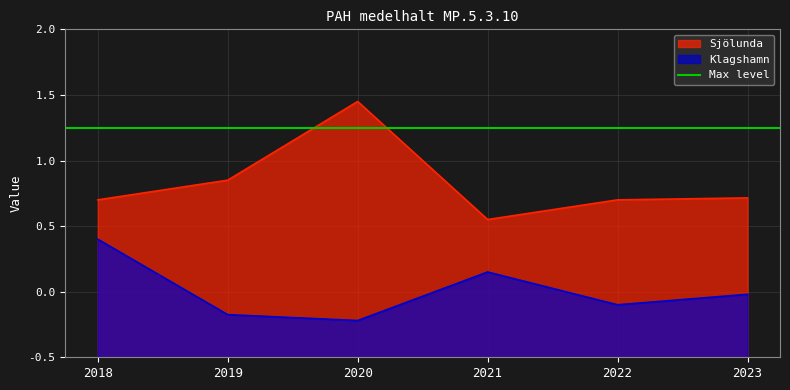

True or false: Sjölunda has a value of 3.9 at 2022.

False